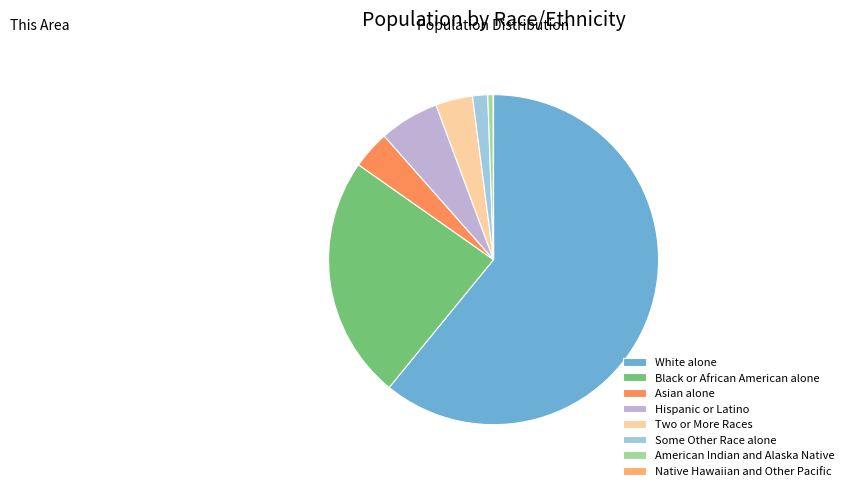

Which category has the smallest portion of the pie?

Native Hawaiian and Other Pacific